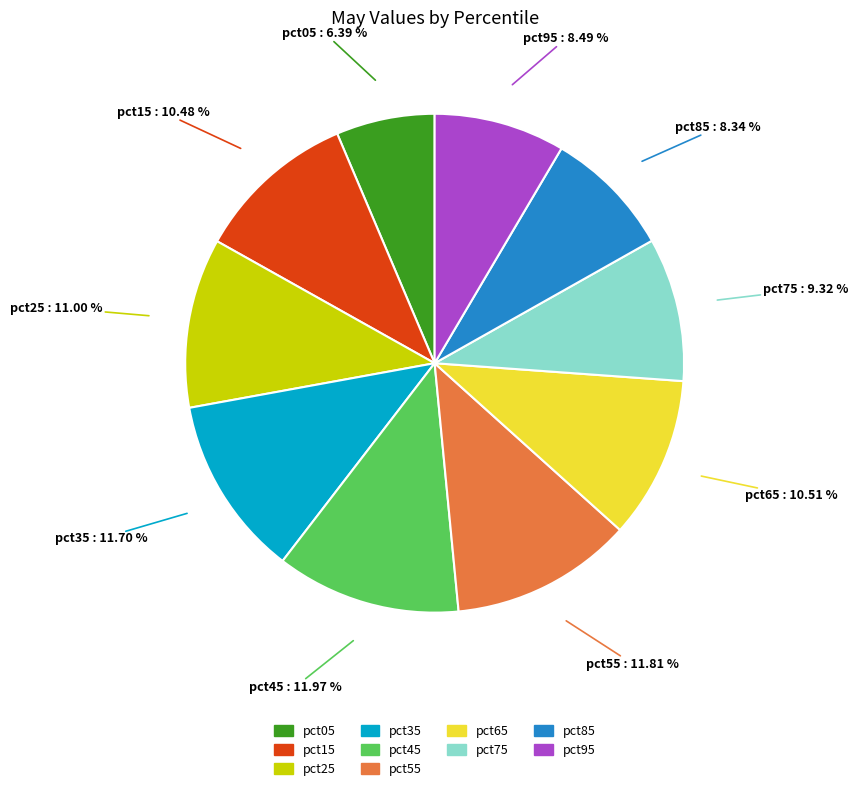

Which category has the smallest portion of the pie?

pct05